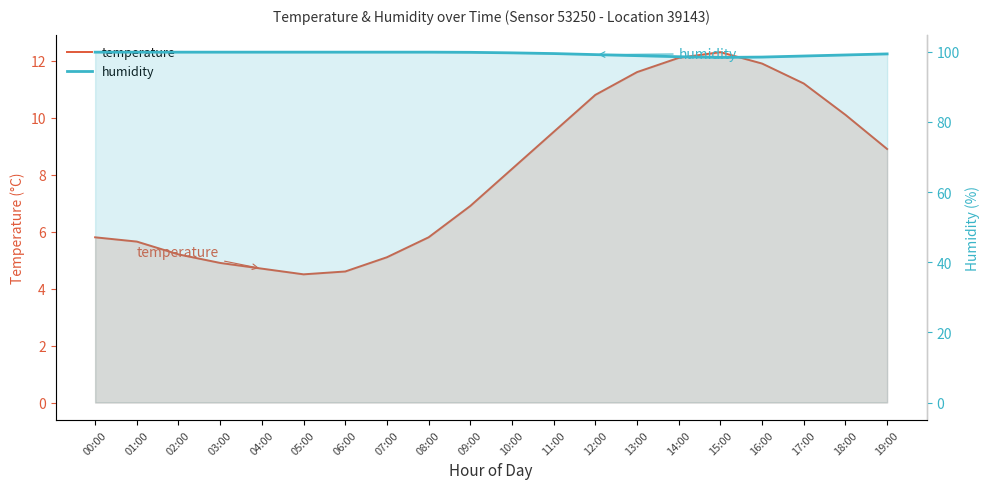

Rank the categories by temperature value from lowest to highest.

05:00, 06:00, 04:00, 03:00, 07:00, 02:00, 01:00, 00:00, 08:00, 09:00, 10:00, 19:00, 11:00, 18:00, 12:00, 17:00, 13:00, 16:00, 14:00, 15:00